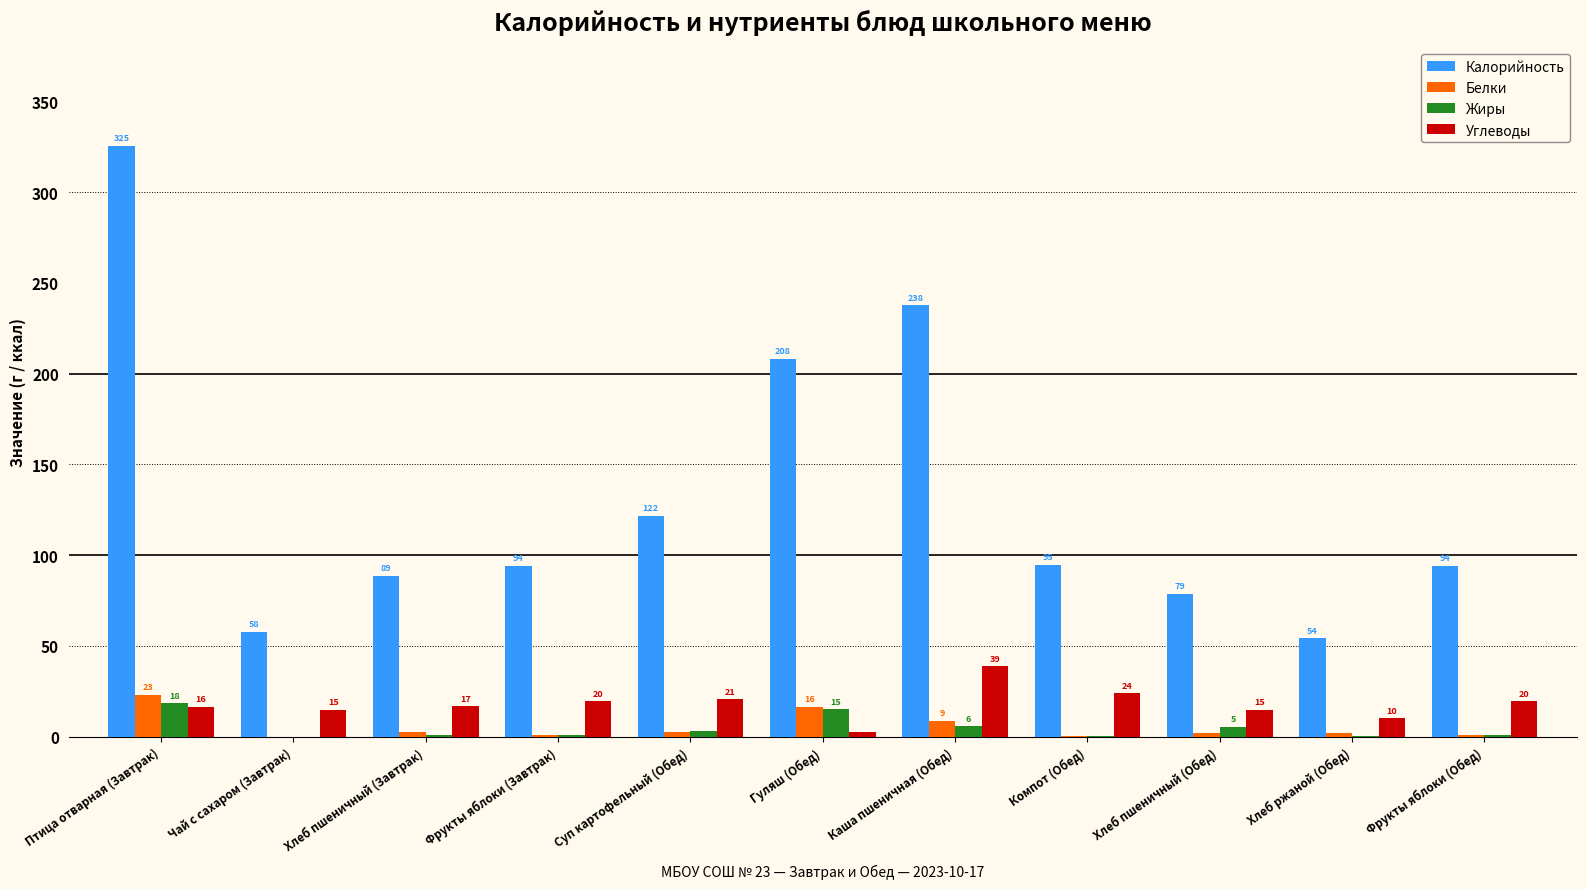

What are all the series names shown in the legend?

Калорийность, Белки, Жиры, Углеводы